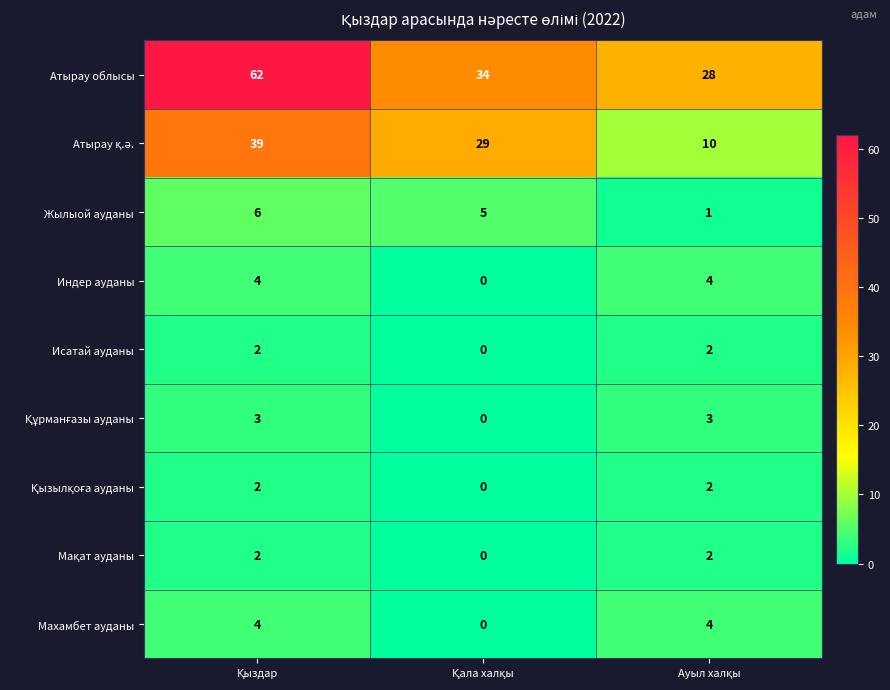

How many Атырау облысы values are between 28 and 62?

3